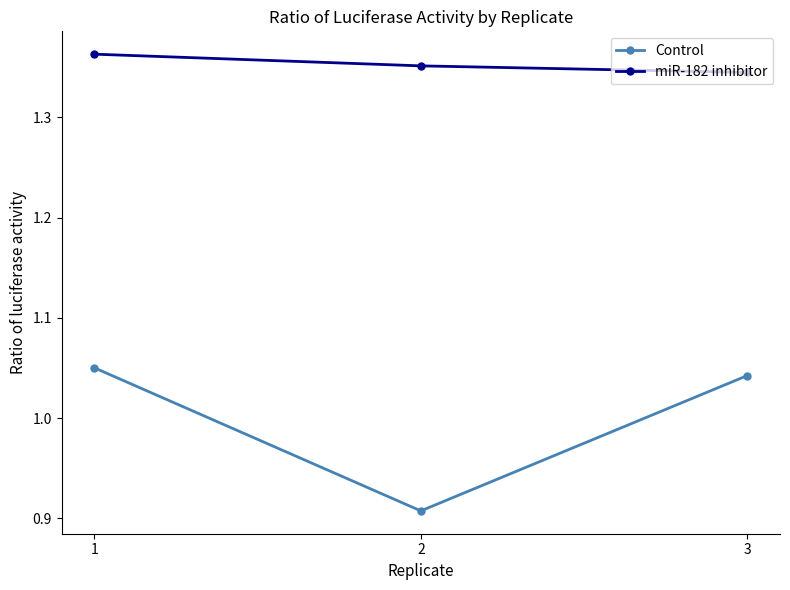

What is the total value across all series at 3?

2.4